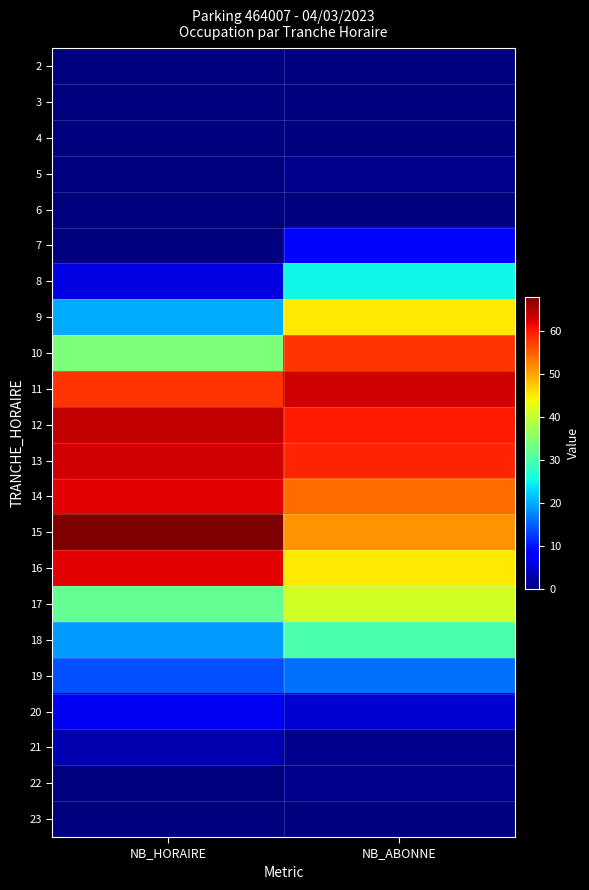

Reading left to right, transcribe all the data shown in this chart.

2: NB_HORAIRE=0	NB_ABONNE=0
3: NB_HORAIRE=0	NB_ABONNE=0
4: NB_HORAIRE=0	NB_ABONNE=0
5: NB_HORAIRE=0	NB_ABONNE=1
6: NB_HORAIRE=0	NB_ABONNE=0
7: NB_HORAIRE=0	NB_ABONNE=9
8: NB_HORAIRE=6	NB_ABONNE=25
9: NB_HORAIRE=20	NB_ABONNE=45
10: NB_HORAIRE=34	NB_ABONNE=58
11: NB_HORAIRE=58	NB_ABONNE=63
12: NB_HORAIRE=64	NB_ABONNE=60
13: NB_HORAIRE=63	NB_ABONNE=59
14: NB_HORAIRE=62	NB_ABONNE=54
15: NB_HORAIRE=68	NB_ABONNE=51
16: NB_HORAIRE=62	NB_ABONNE=45
17: NB_HORAIRE=32	NB_ABONNE=41
18: NB_HORAIRE=19	NB_ABONNE=30
19: NB_HORAIRE=14	NB_ABONNE=16
20: NB_HORAIRE=7	NB_ABONNE=5
21: NB_HORAIRE=3	NB_ABONNE=1
22: NB_HORAIRE=0	NB_ABONNE=1
23: NB_HORAIRE=0	NB_ABONNE=0